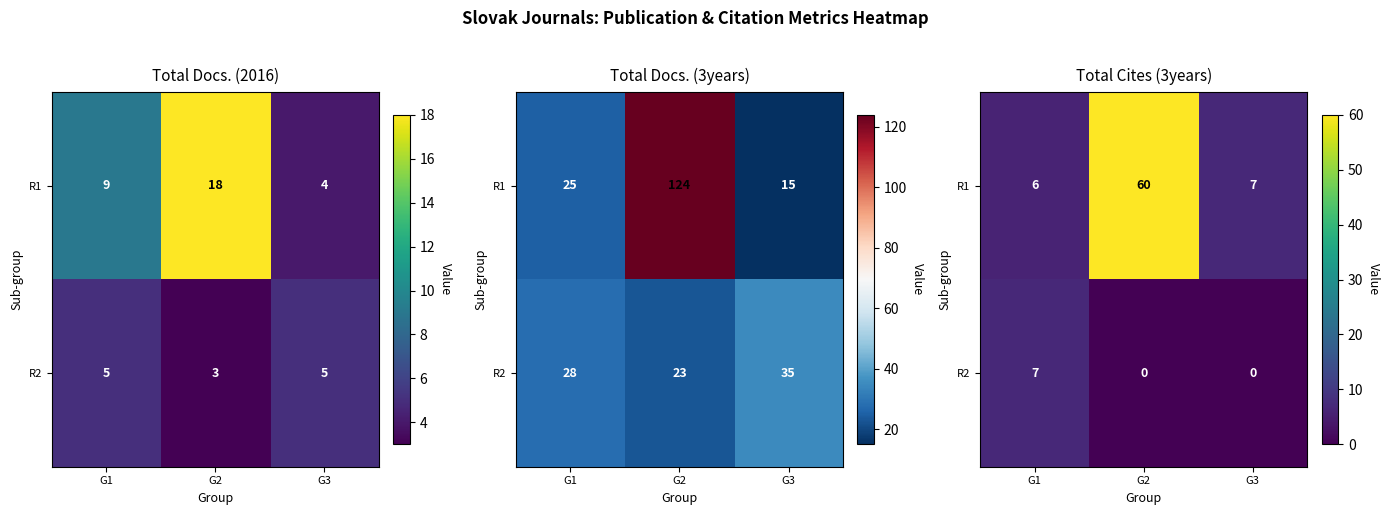

What is the sum of all R2 values?

7